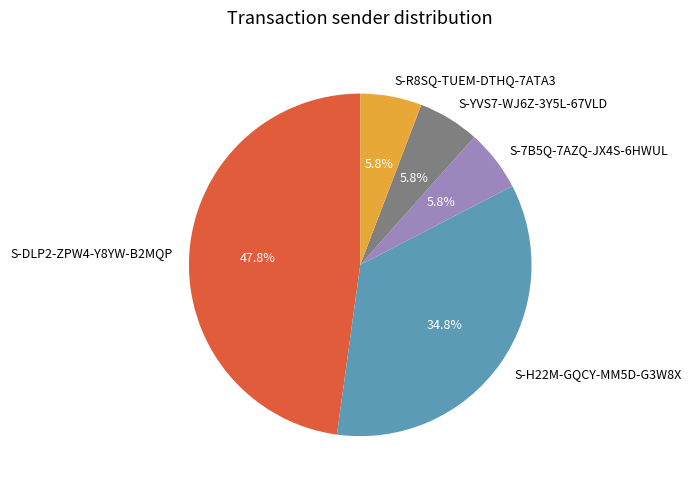

Is the sum of S-YVS7-WJ6Z-3Y5L-67VLD and S-R8SQ-TUEM-DTHQ-7ATA3 greater than half?

No